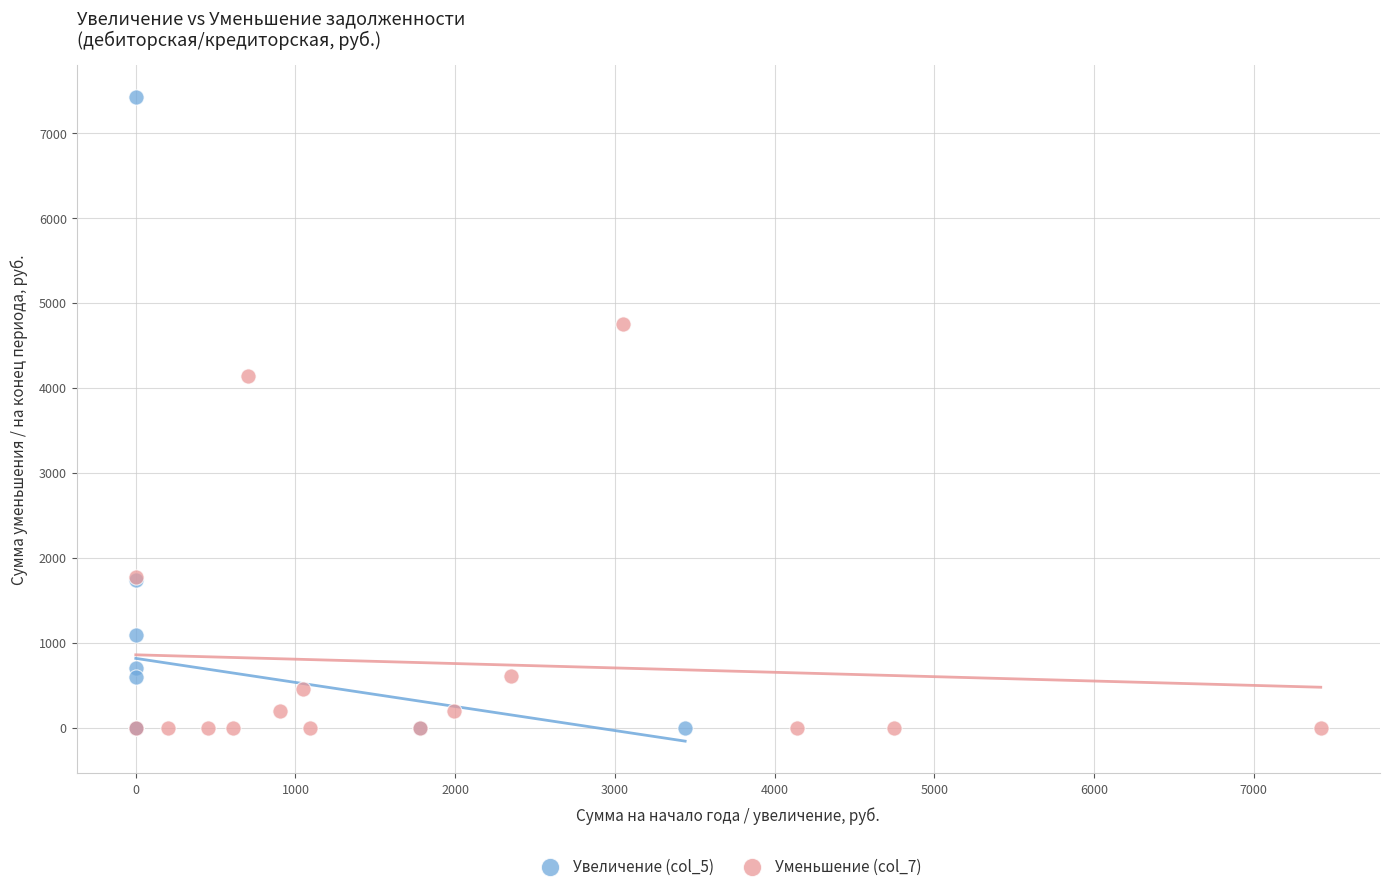

What are all the series names shown in the legend?

Увеличение (col_5), Уменьшение (col_7)